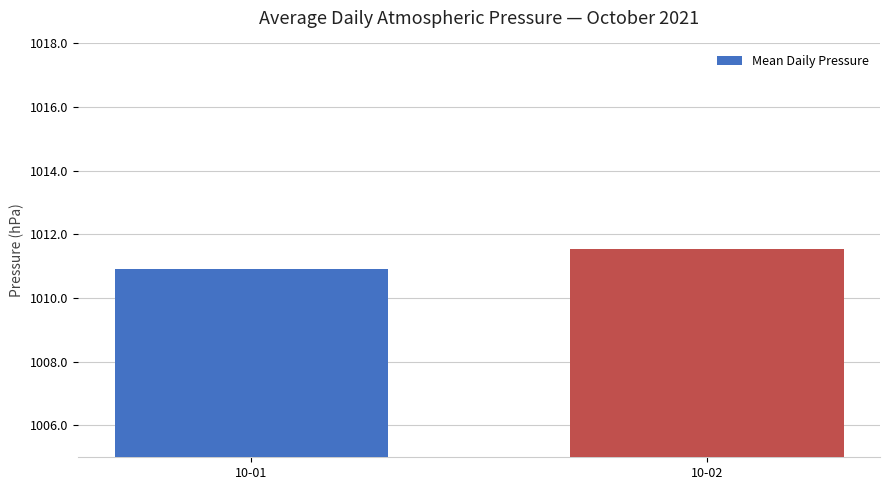

How many values are below 1011?

1